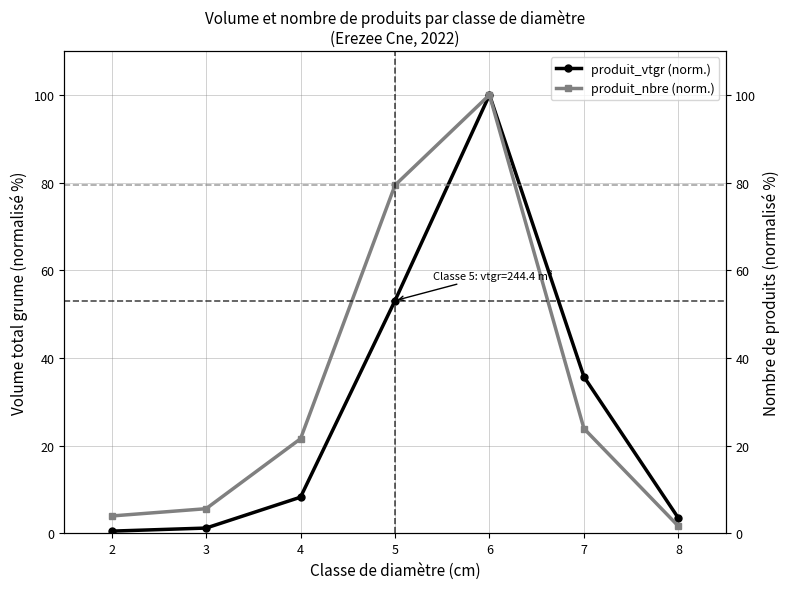

The produit_nbre (norm.) series shows 1.7 at 8. True or false?

True